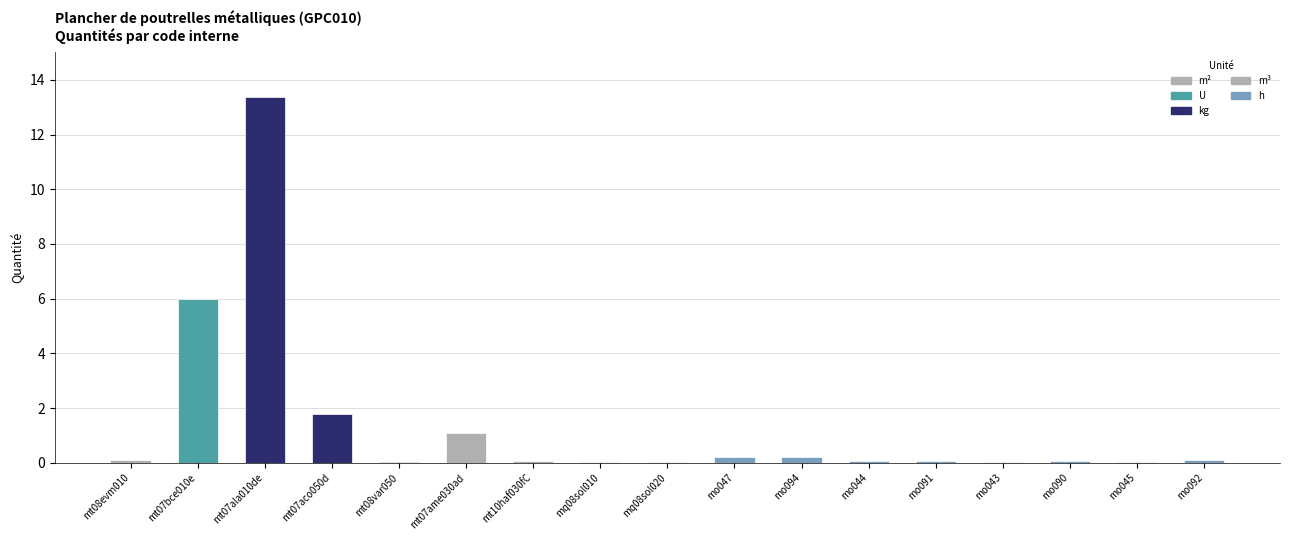

The value at mt10haf030fCHc is 0.1. True or false?

False